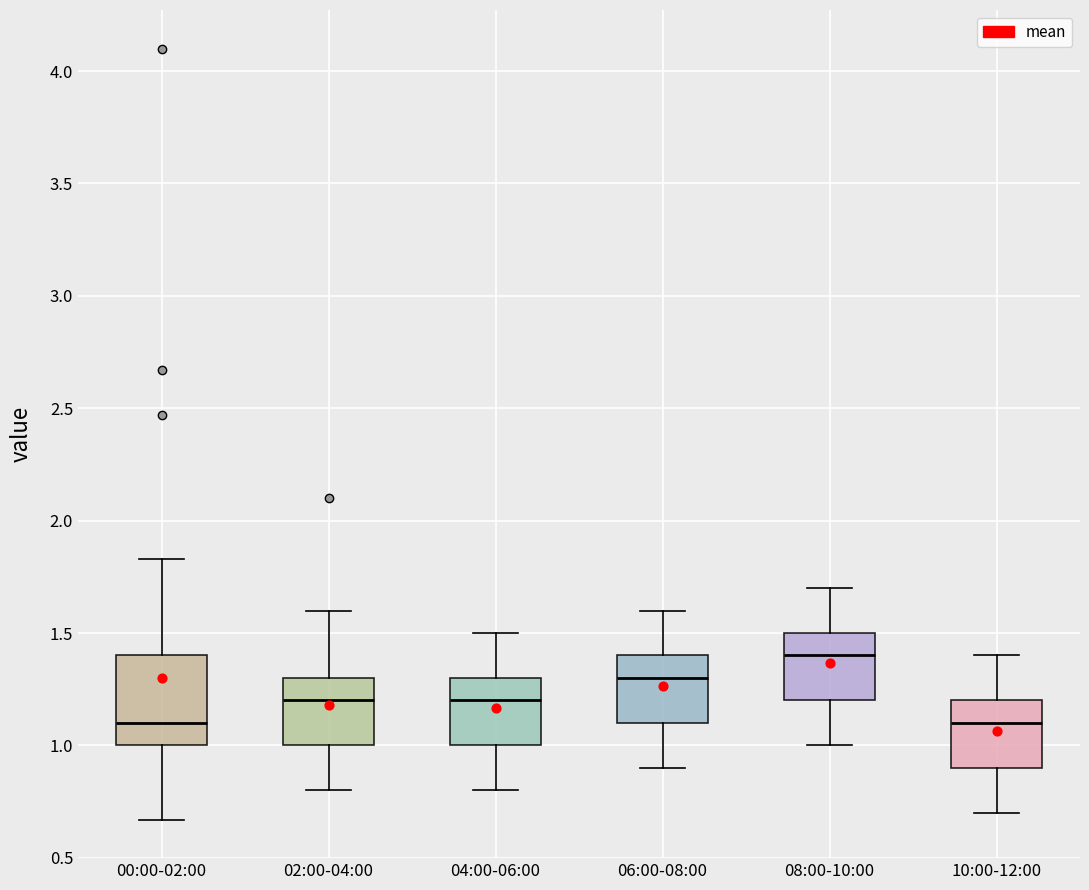

Reading left to right, read every box against the y-axis: the position of its median line, the range the box covers, and the ends of its whiskers. The values are not printed on the chart, so give them approximately, as read against the axis.

00:00-02:00: median 1.10, box 1.00 to 1.40, whiskers 0.65 to 1.85
02:00-04:00: median 1.20, box 1.00 to 1.30, whiskers 0.80 to 1.60
04:00-06:00: median 1.20, box 1.00 to 1.30, whiskers 0.80 to 1.50
06:00-08:00: median 1.30, box 1.10 to 1.40, whiskers 0.90 to 1.60
08:00-10:00: median 1.40, box 1.20 to 1.50, whiskers 1.00 to 1.70
10:00-12:00: median 1.10, box 0.90 to 1.20, whiskers 0.70 to 1.40